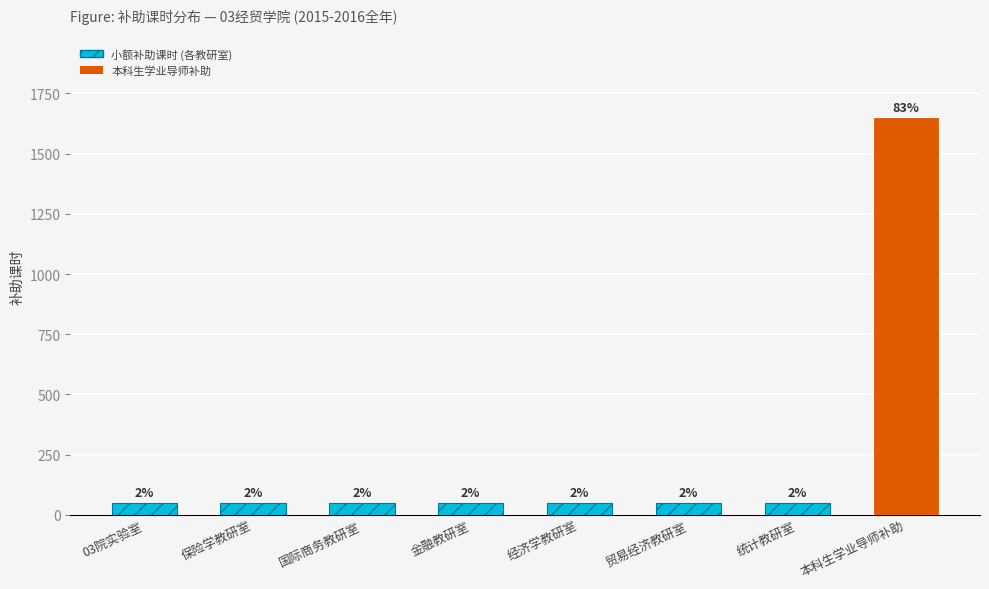

Is it true that the value at 国际商务教研室 is 15?

False